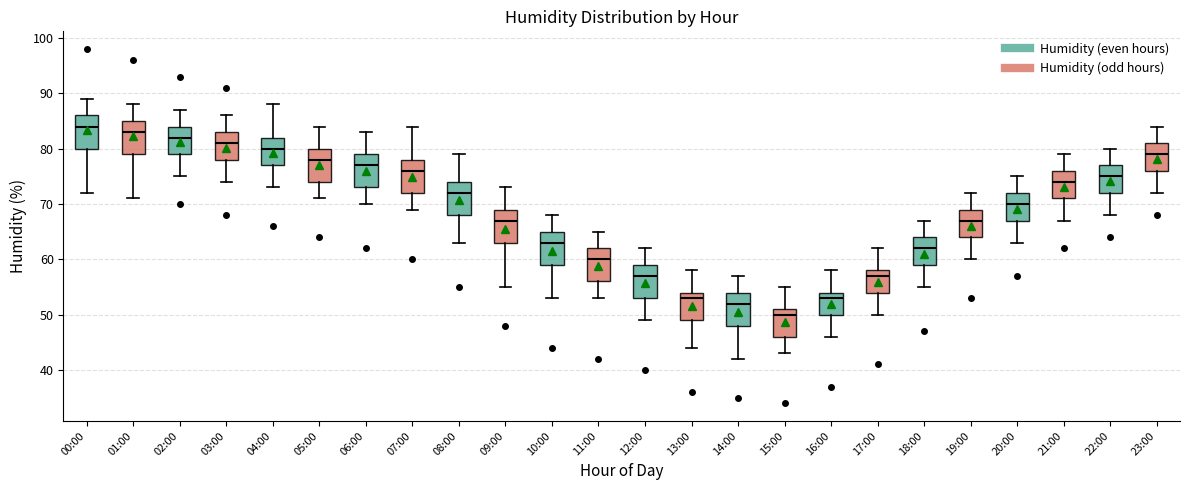

Reading left to right, read every box against the y-axis: the position of its median line, the range the box covers, and the ends of its whiskers. The values are not printed on the chart, so give them approximately, as read against the axis.

00:00: median 84, box 80 to 86, whiskers 72 to 89
01:00: median 83, box 79 to 85, whiskers 71 to 88
02:00: median 82, box 79 to 84, whiskers 75 to 87
03:00: median 81, box 78 to 83, whiskers 74 to 86
04:00: median 80, box 77 to 82, whiskers 73 to 88
05:00: median 78, box 74 to 80, whiskers 71 to 84
06:00: median 77, box 73 to 79, whiskers 70 to 83
07:00: median 76, box 72 to 78, whiskers 69 to 84
08:00: median 72, box 68 to 74, whiskers 63 to 79
09:00: median 67, box 63 to 69, whiskers 55 to 73
10:00: median 63, box 59 to 65, whiskers 53 to 68
11:00: median 60, box 56 to 62, whiskers 53 to 65
12:00: median 57, box 53 to 59, whiskers 49 to 62
13:00: median 53, box 49 to 54, whiskers 44 to 58
14:00: median 52, box 48 to 54, whiskers 42 to 57
15:00: median 50, box 46 to 51, whiskers 43 to 55
16:00: median 53, box 50 to 54, whiskers 46 to 58
17:00: median 57, box 54 to 58, whiskers 50 to 62
18:00: median 62, box 59 to 64, whiskers 55 to 67
19:00: median 67, box 64 to 69, whiskers 60 to 72
20:00: median 70, box 67 to 72, whiskers 63 to 75
21:00: median 74, box 71 to 76, whiskers 67 to 79
22:00: median 75, box 72 to 77, whiskers 68 to 80
23:00: median 79, box 76 to 81, whiskers 72 to 84